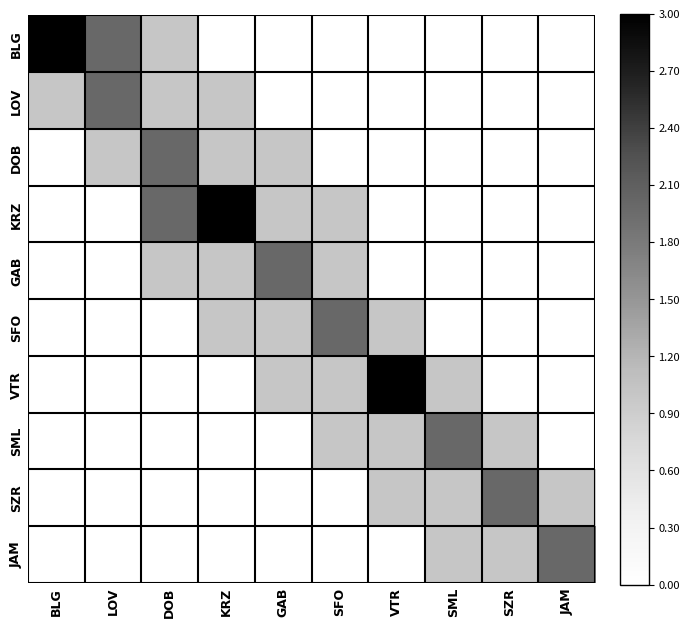

Which series has the largest range (max minus min)?

BLG